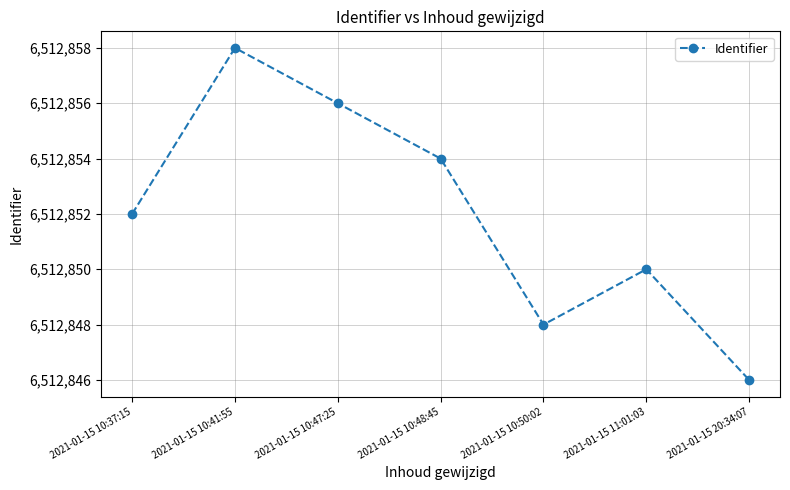

How many distinct data groups are displayed?

1